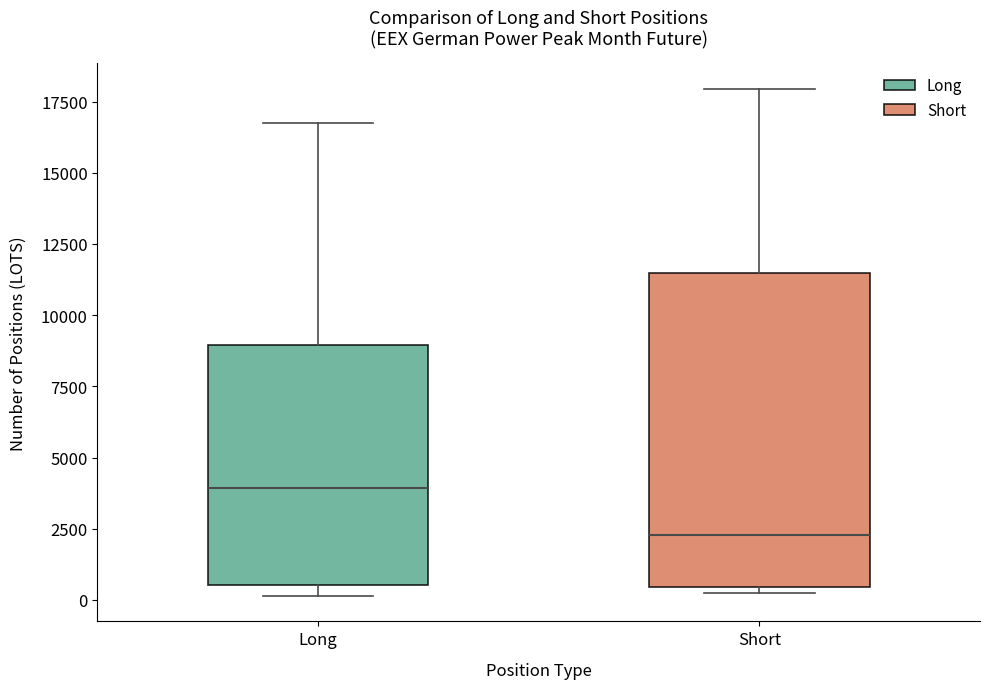

Reading left to right, read every box against the y-axis: the position of its median line, the range the box covers, and the ends of its whiskers. The values are not printed on the chart, so give them approximately, as read against the axis.

Long: median 4000, box 500 to 9000, whiskers 0 to 17000
Short: median 2500, box 500 to 11500, whiskers 0 to 18000